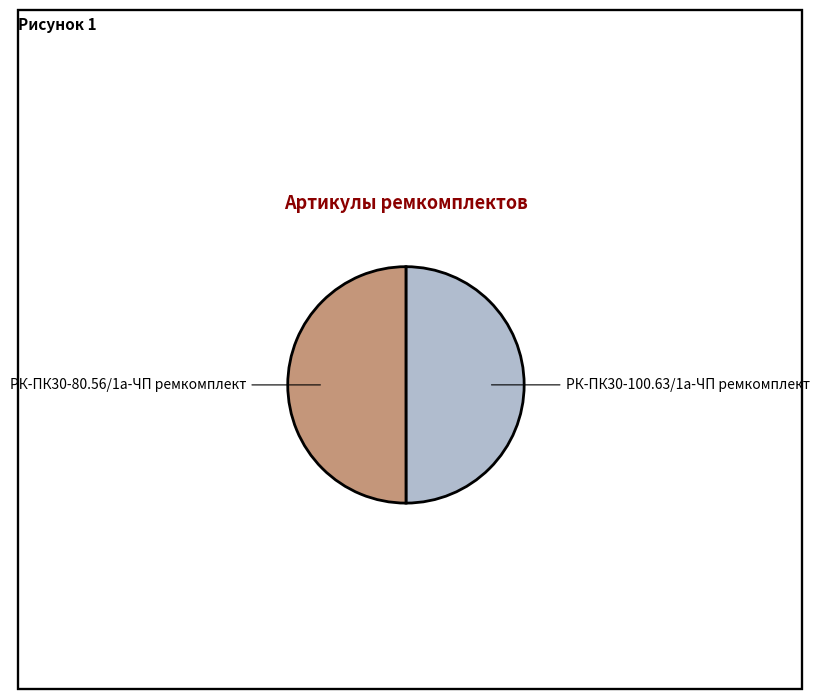

How many segments does this pie chart have?

2